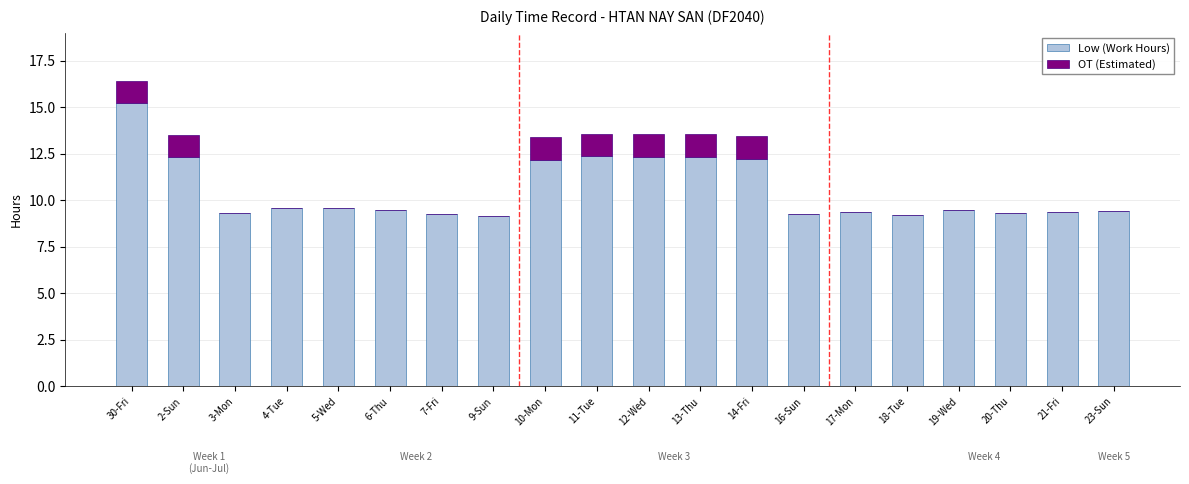

What is the sum of all Low (Work Hours) values?

210.7